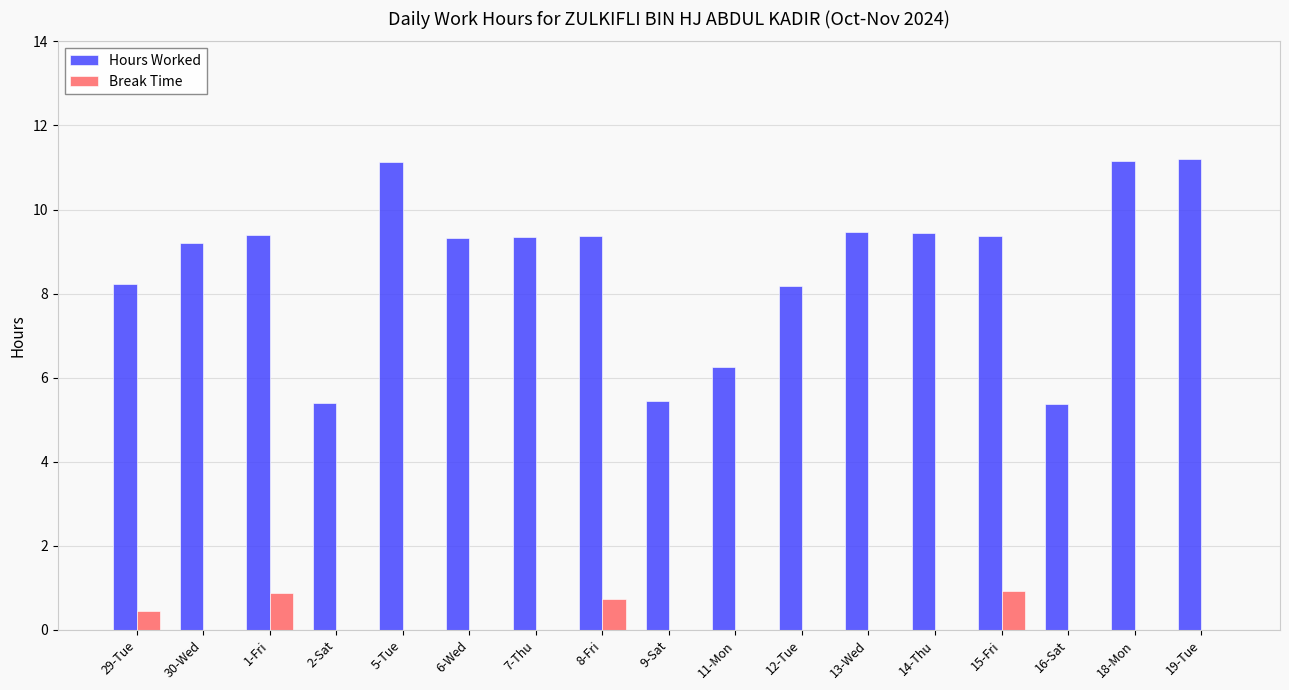

Which series has the largest total across all categories?

Hours Worked